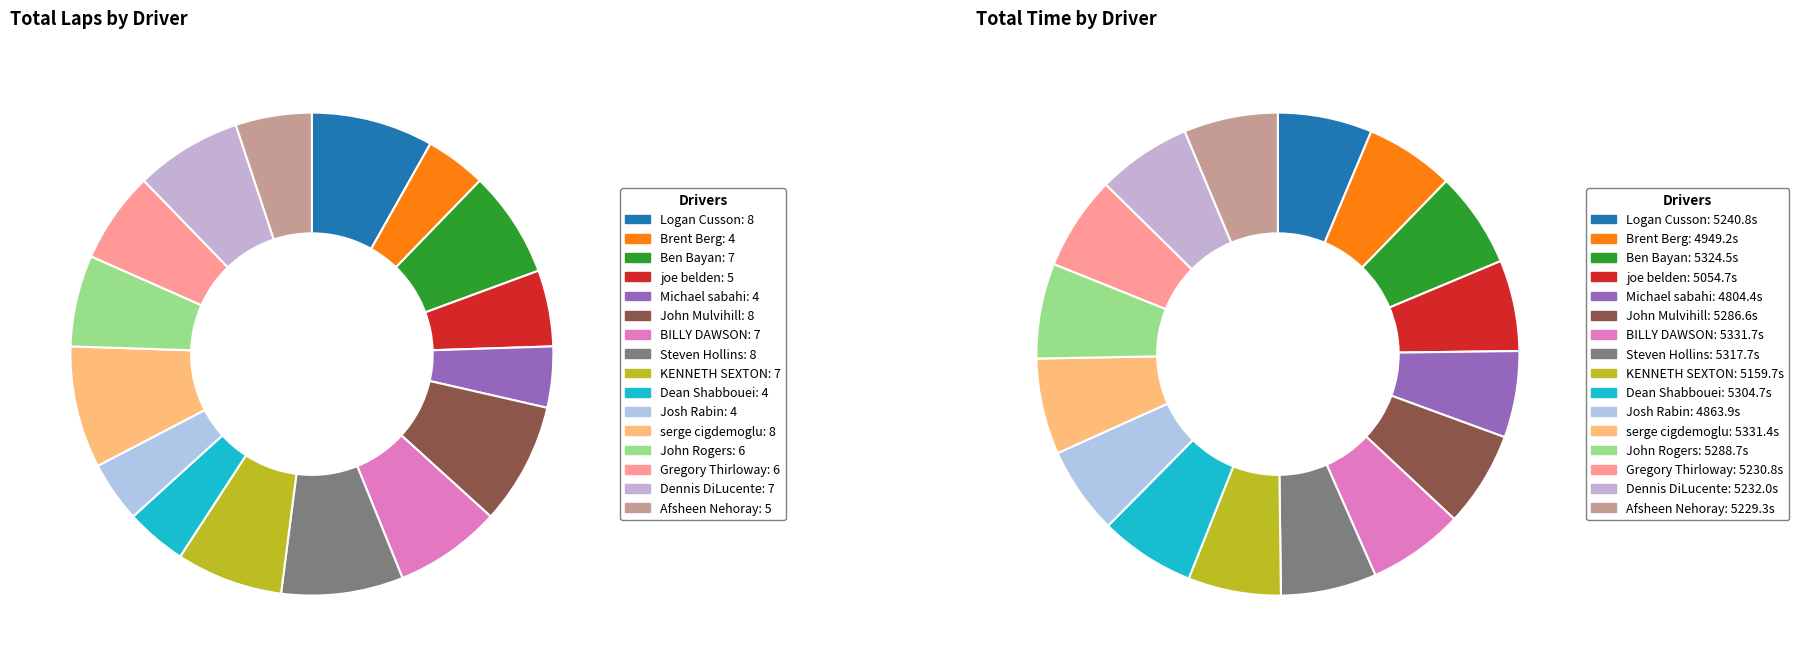

What is the total percentage of 6 and 3?

12.2%